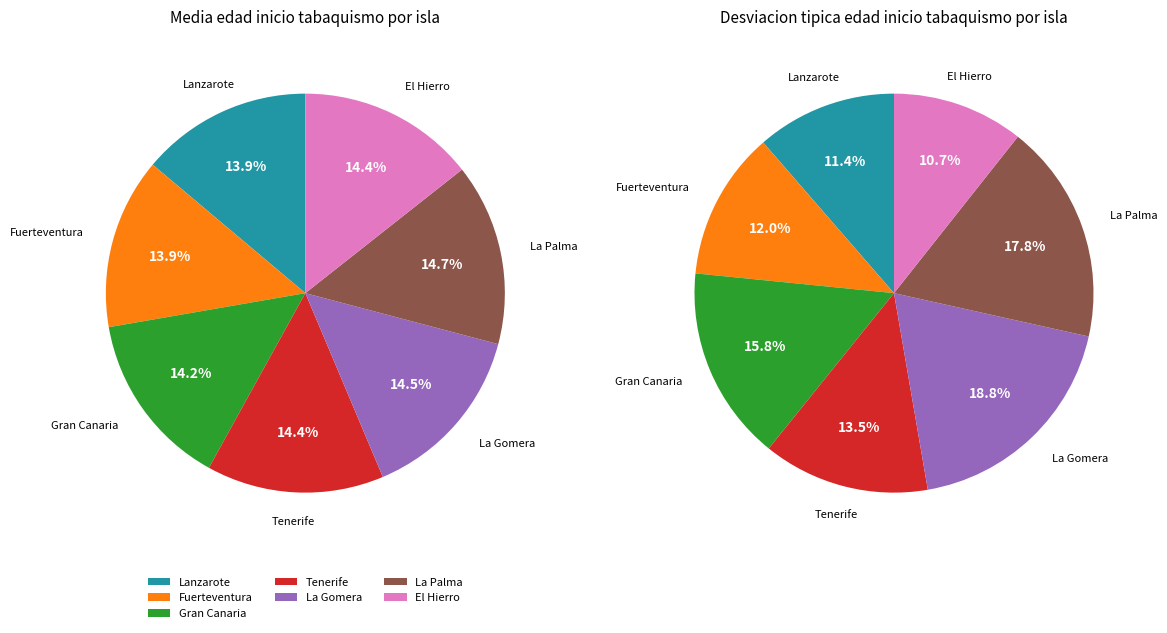

What percentage is NOT represented by Tenerife?

85.6%